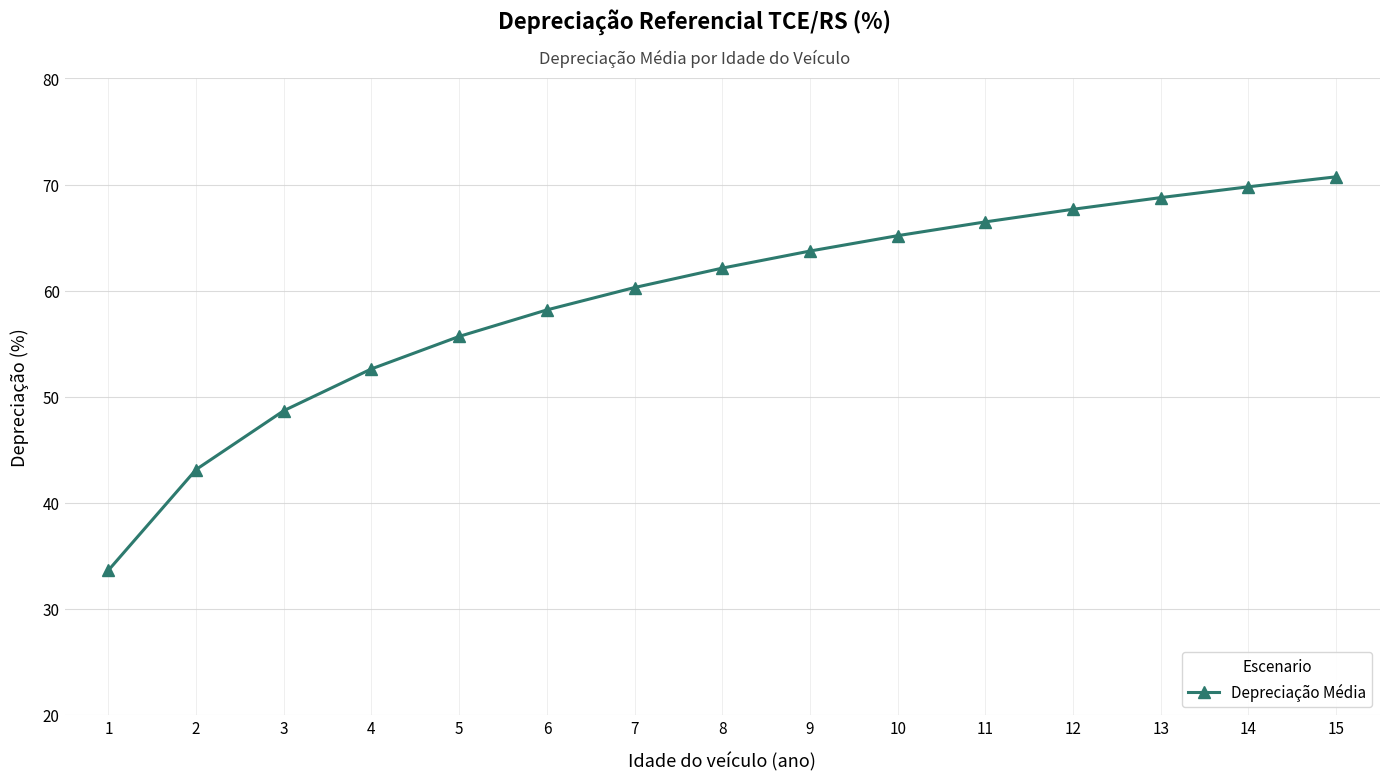

True or false: the data shows 18.5 at 11.

False